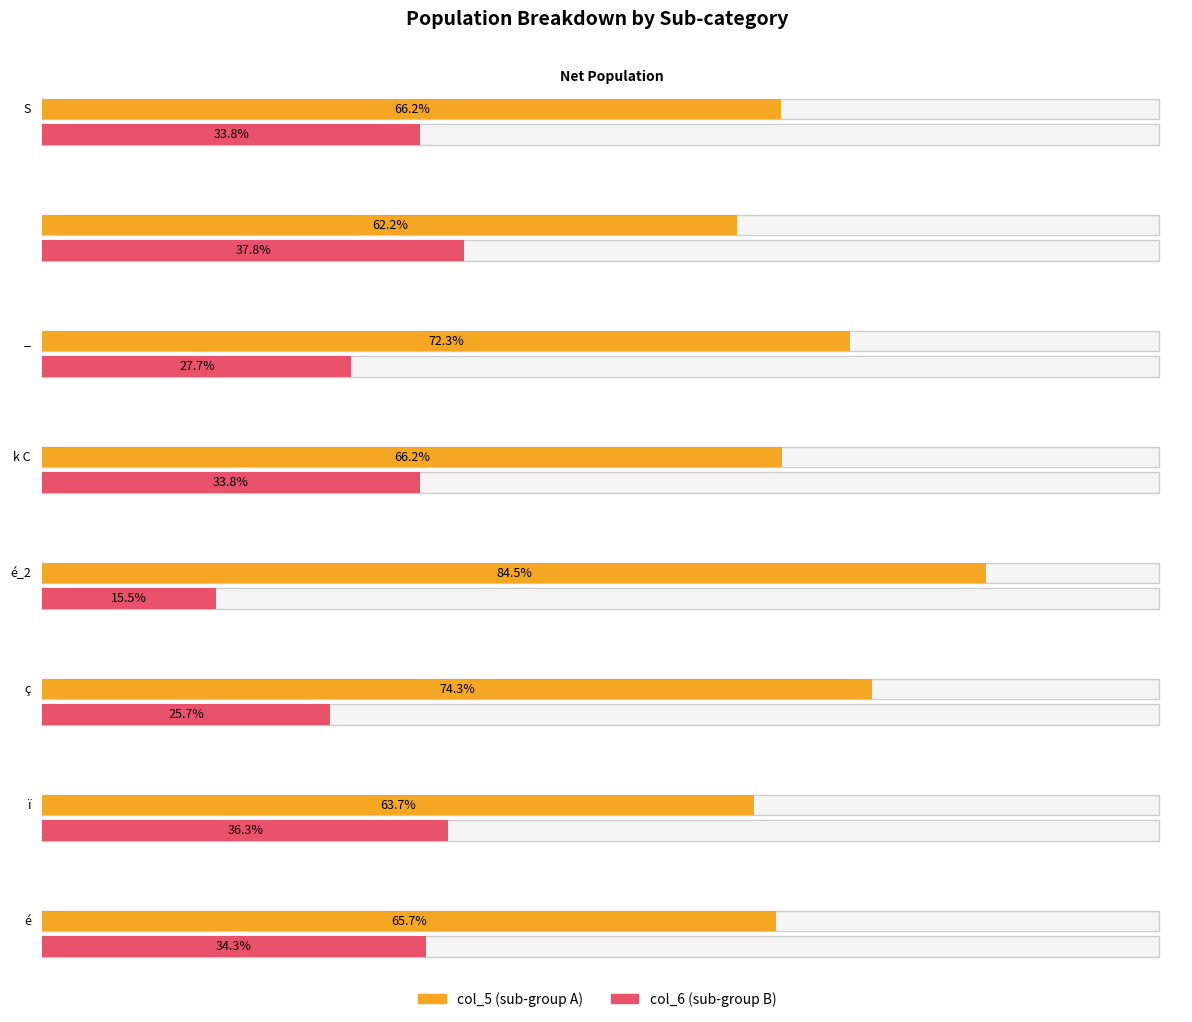

At which category is the sum across all series the highest?

S